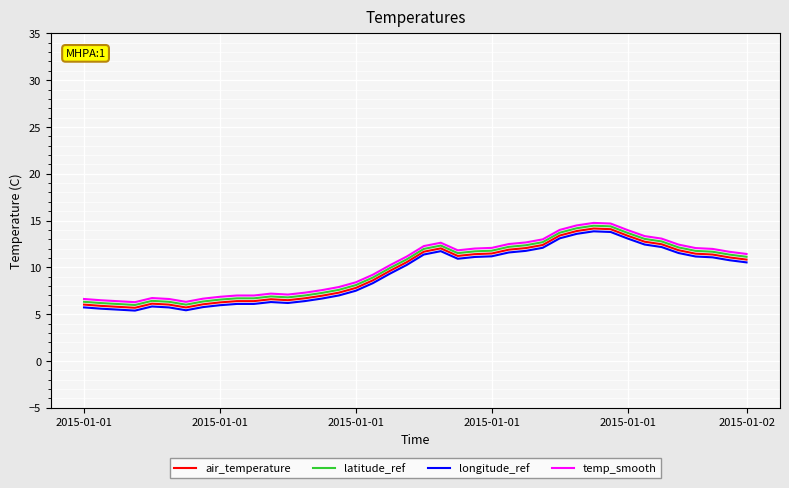

What is the minimum value shown in the chart?

5.4